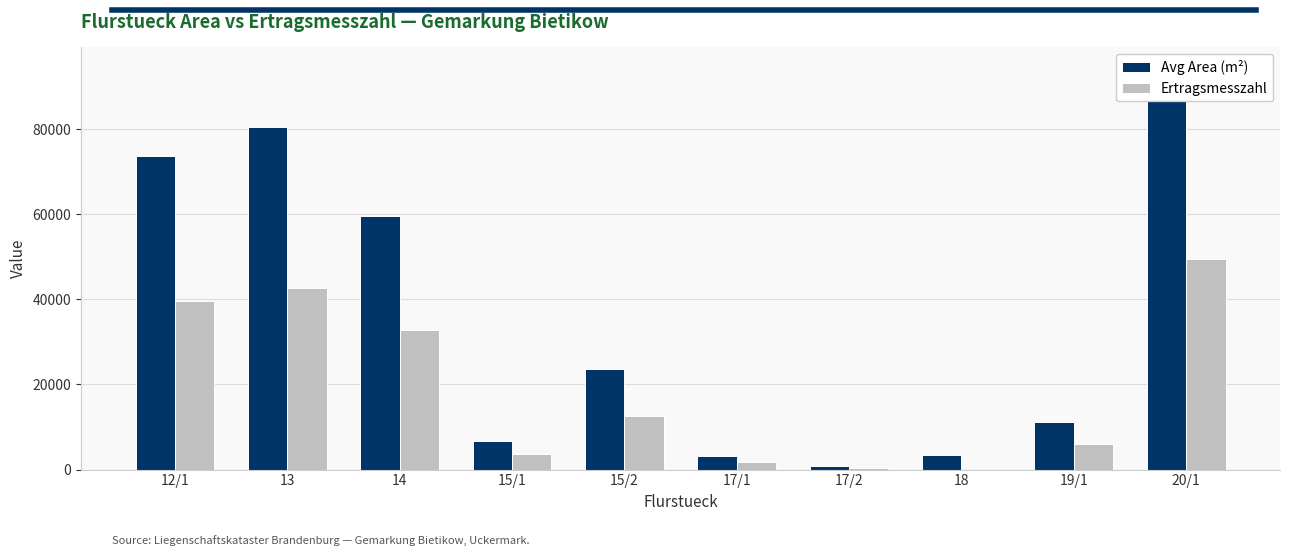

Rank the categories by Ertragsmesszahl value from highest to lowest.

20/1, 13, 12/1, 14, 15/2, 19/1, 15/1, 17/1, 17/2, 18